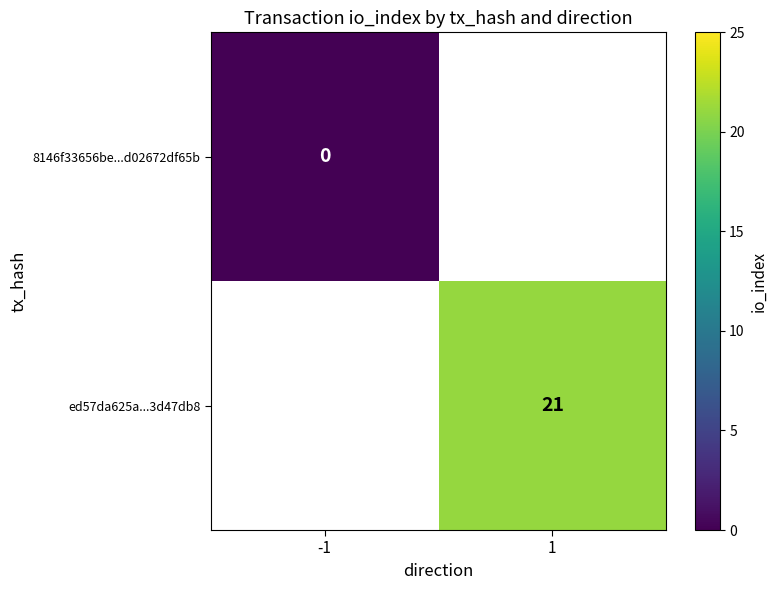

How many series are shown in this chart?

2